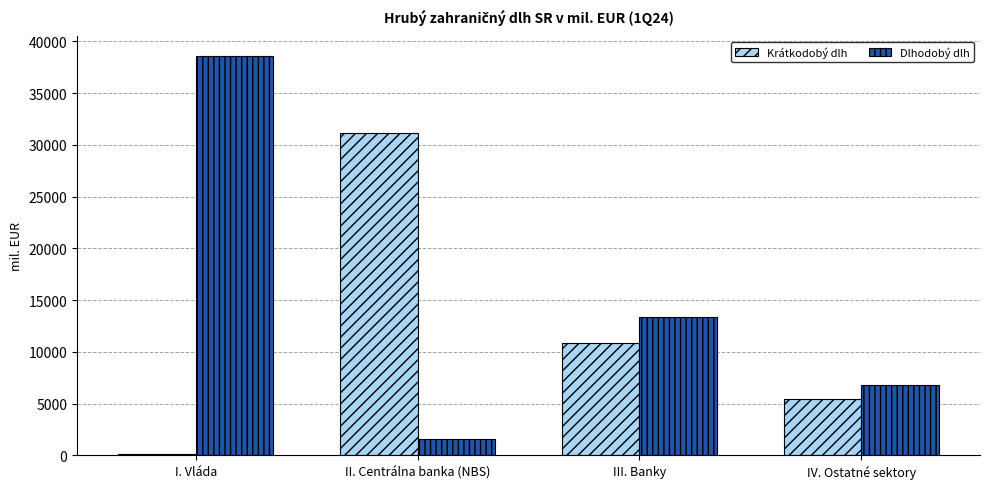

Where is Krátkodobý dlh nearest to the value 15615?

III. Banky